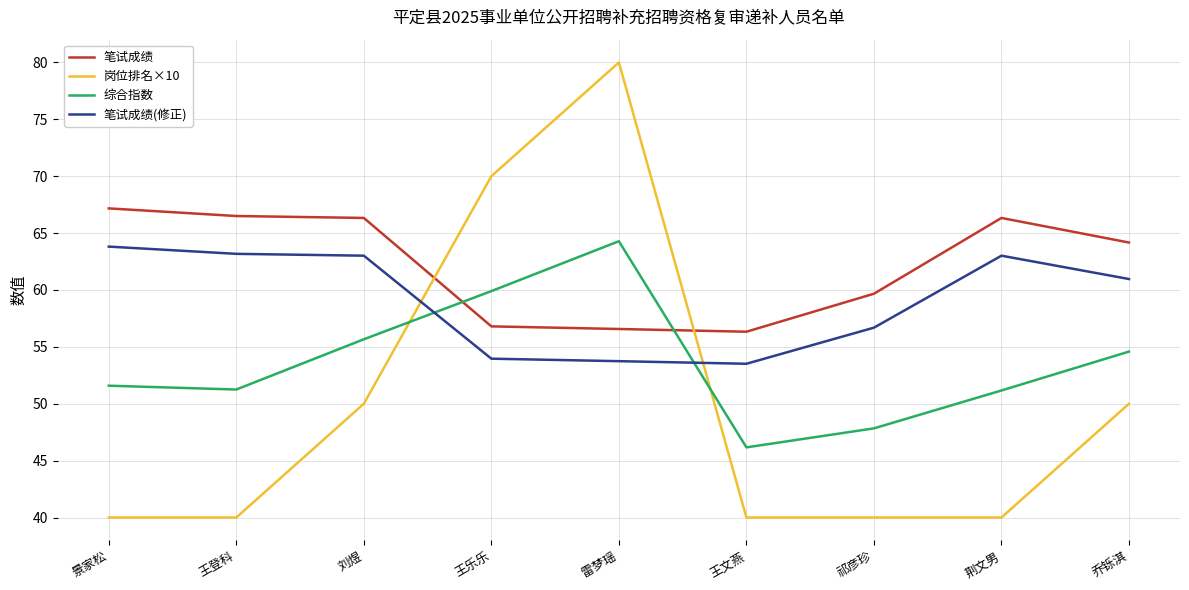

Which series changed the most between 景家松 and 王文燕?

笔试成绩